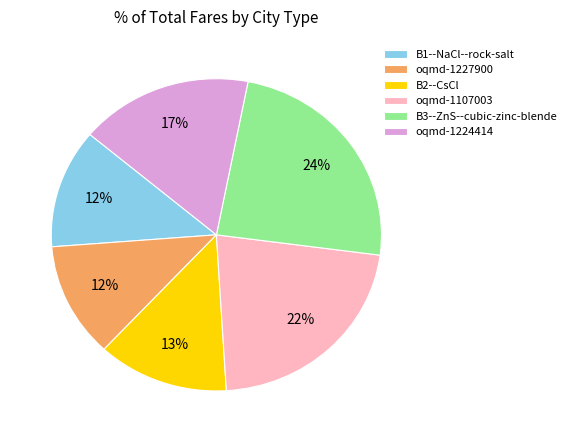

To the nearest percent, what portion does B2--CsCl represent?

13%